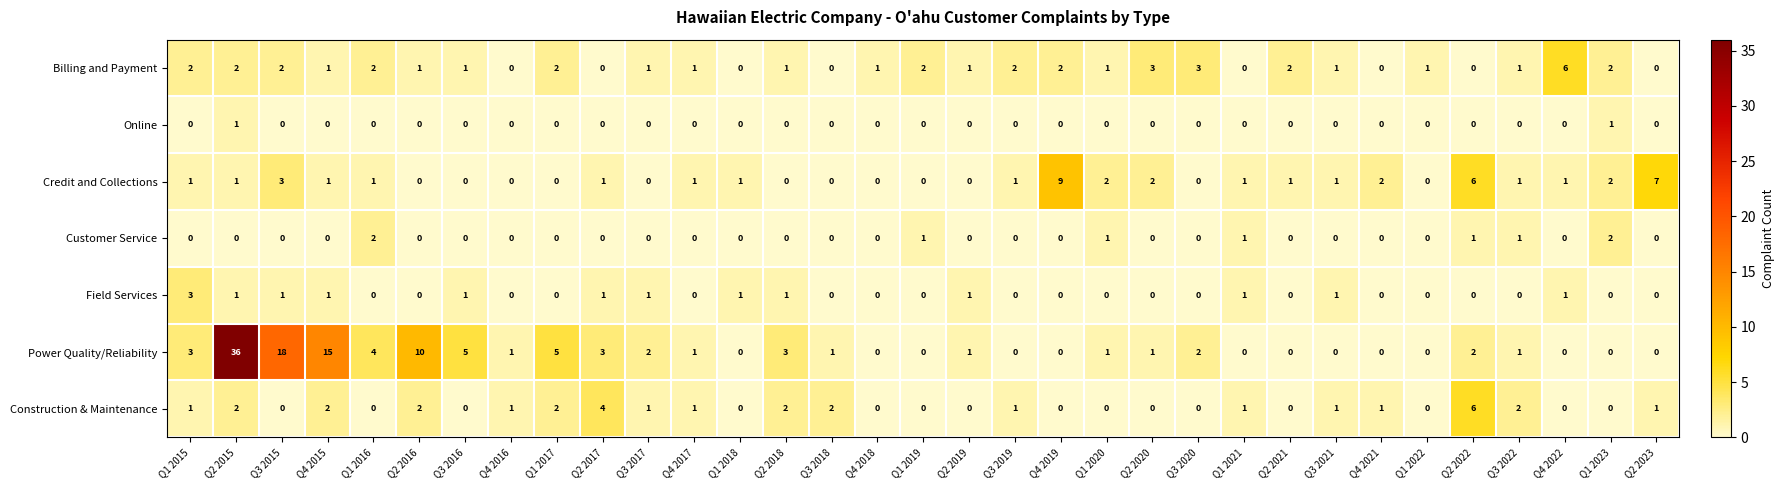

At which category is the sum across all series the highest?

Q2 2015